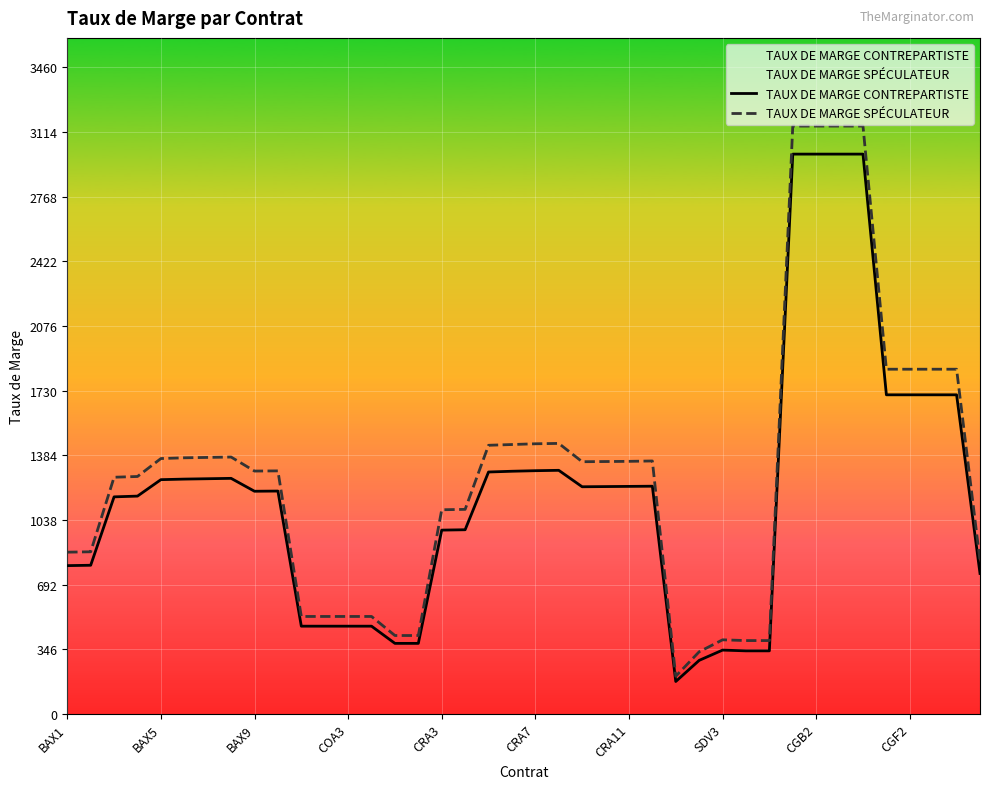

Does the chart display data point markers on the line(s)?

No